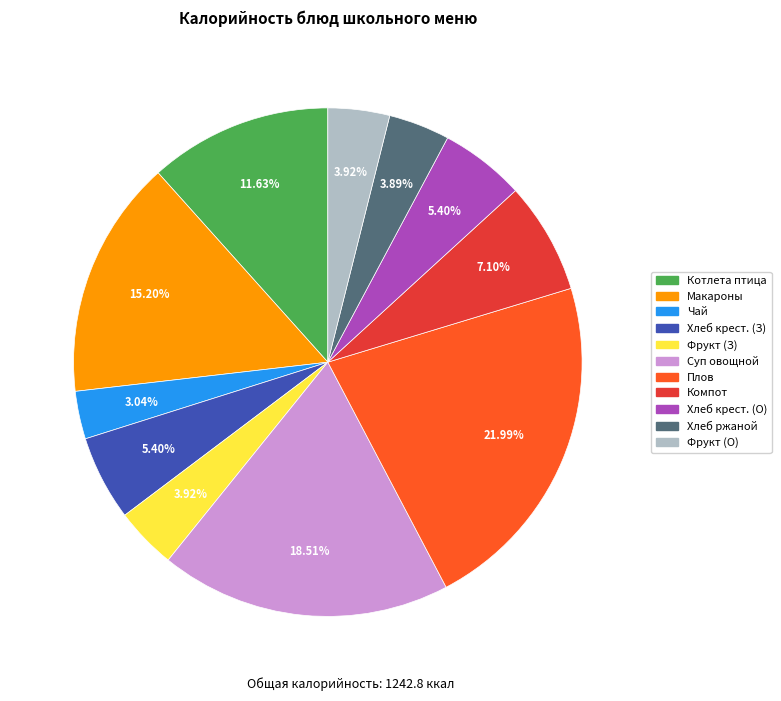

Is there a majority slice in this chart?

No